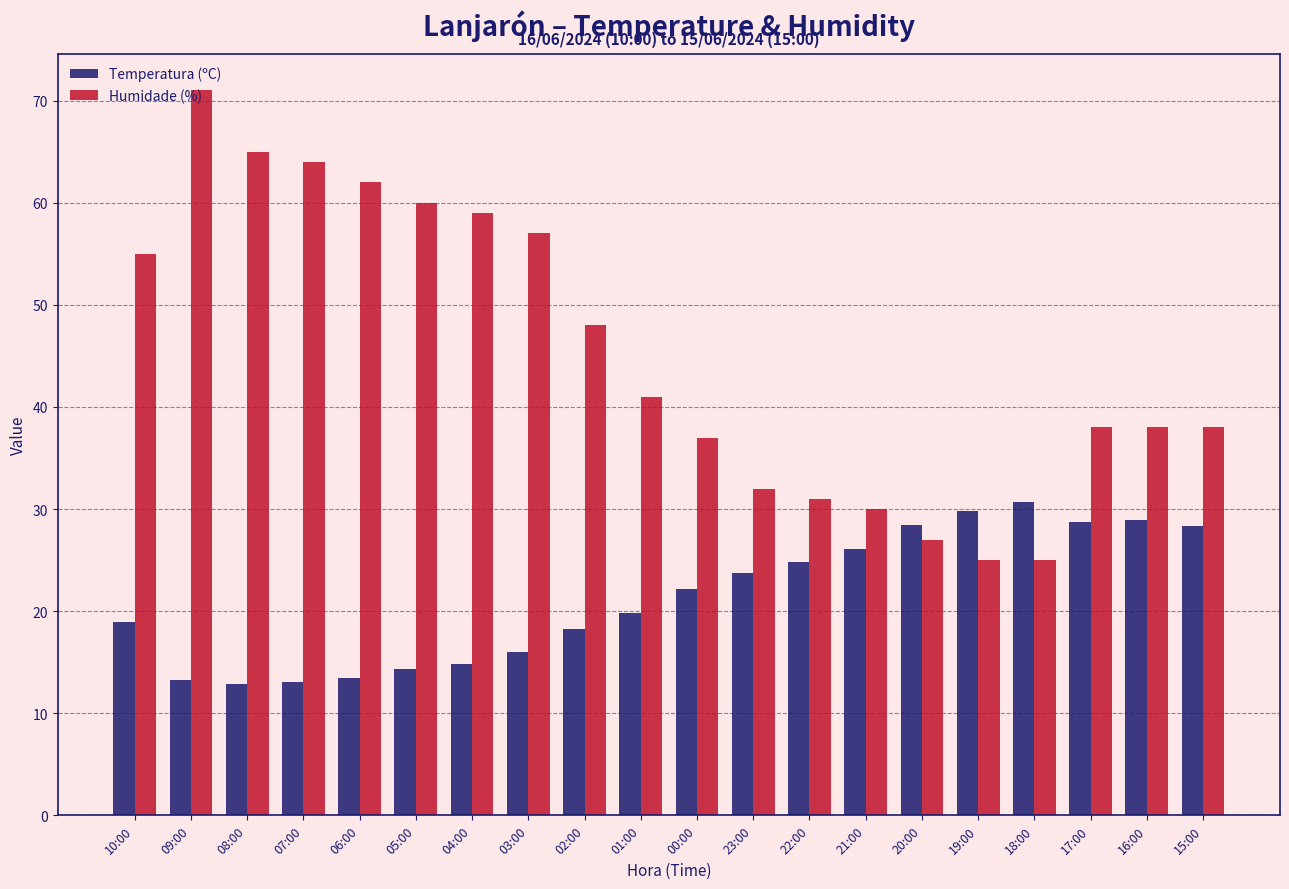

What is the difference between the maximum and minimum values in the Humidade (%) series?

46.0